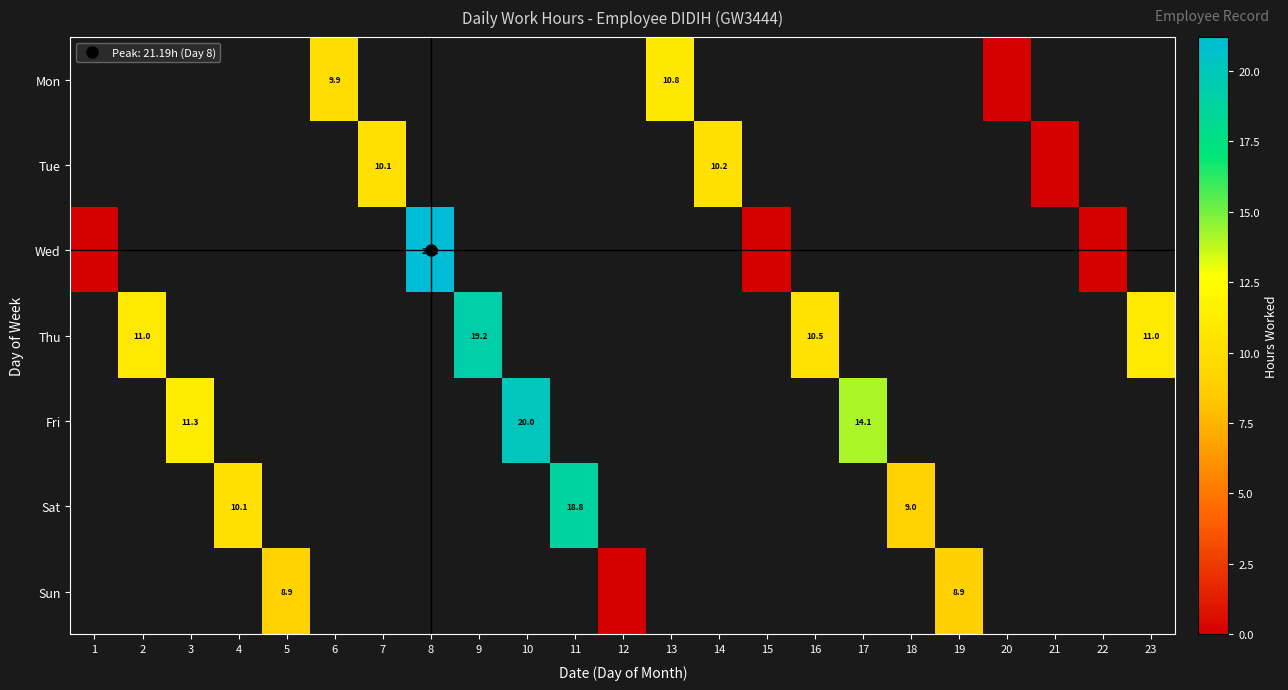

List the series in order of their overall mean, lowest first.

Mon, Tue, Wed, Thu, Fri, Sat, Sun